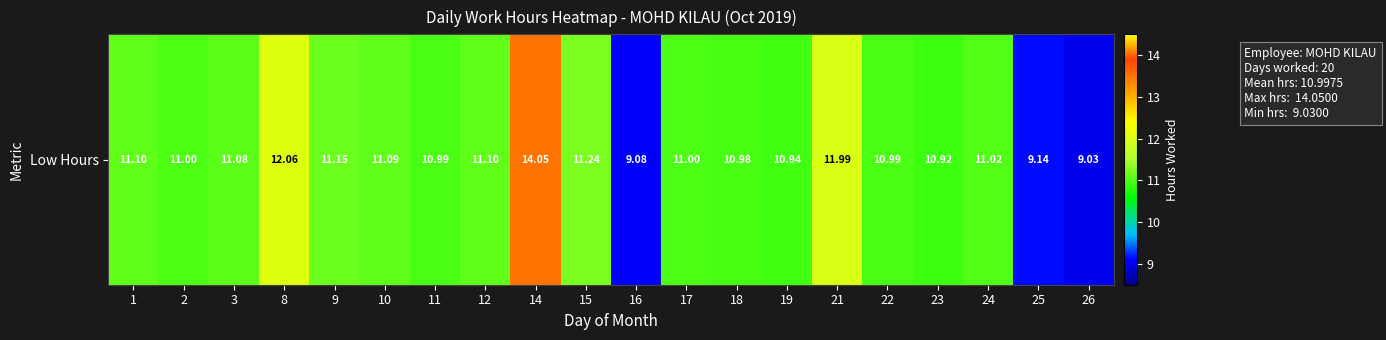

Reading left to right, list all the values displayed in this chart.

1=11.1	2=11.0	3=11.1	8=12.1	9=11.2	10=11.1	11=11.0	12=11.1	14=14.1	15=11.2	16=9.1	17=11.0	18=11.0	19=10.9	21=12.0	22=11.0	23=10.9	24=11.0	25=9.1	26=9.0